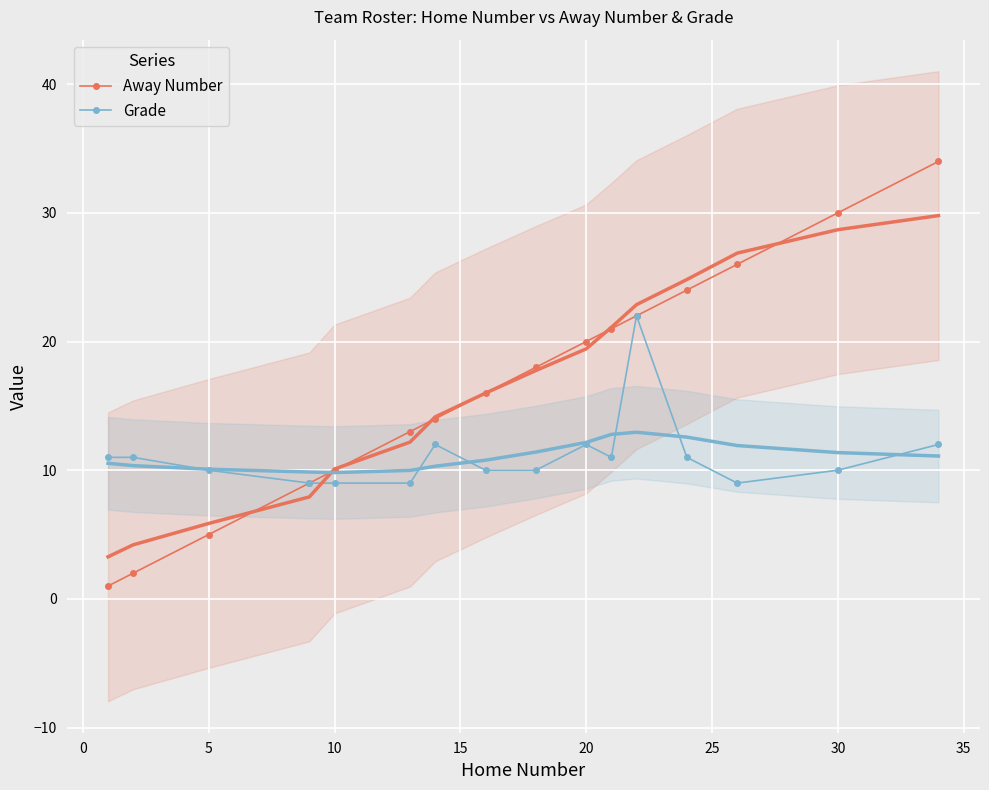

Which series changed the most between 40 and 15?

Away Number